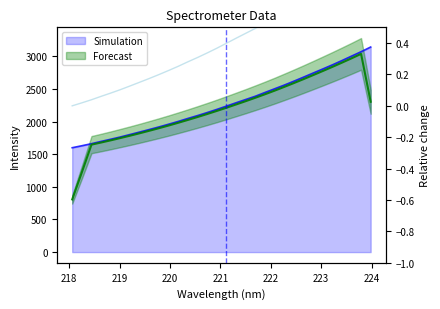

List the labels in order of value, smallest first.

218.0596, 218.2508, 218.442, 218.6332, 218.8244, 219.0156, 219.2067, 219.3979, 219.589, 219.7801, 219.9712, 220.1623, 220.3533, 220.5444, 220.7354, 220.9264, 221.1174, 221.3083, 221.4993, 221.6902, 221.8812, 222.0721, 222.263, 222.4538, 222.6447, 222.8355, 223.0264, 223.2172, 223.408, 223.5987, 223.7895, 223.9802